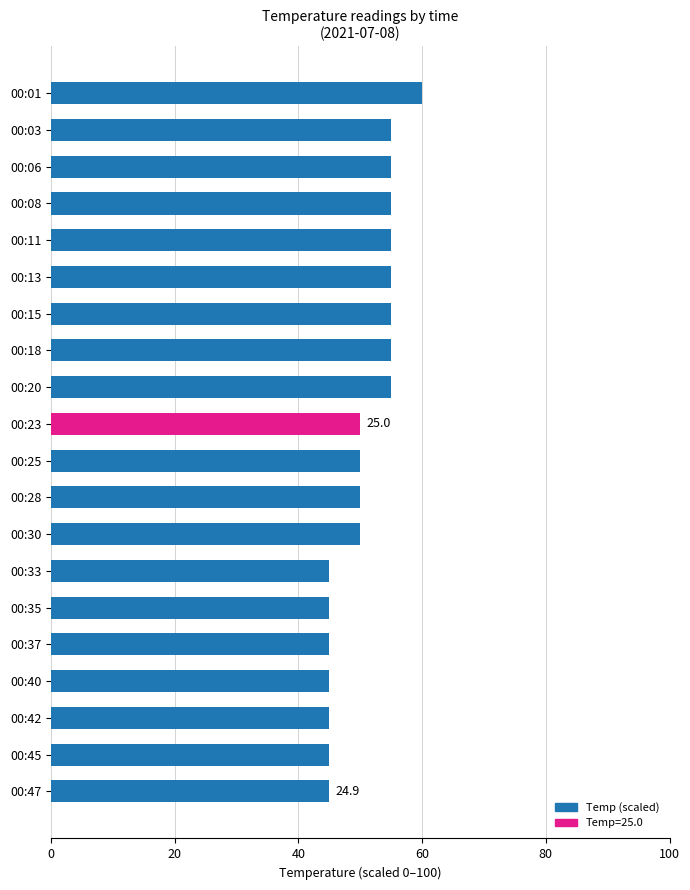

Where is Temp (scaled) nearest to the value 52?

00:23